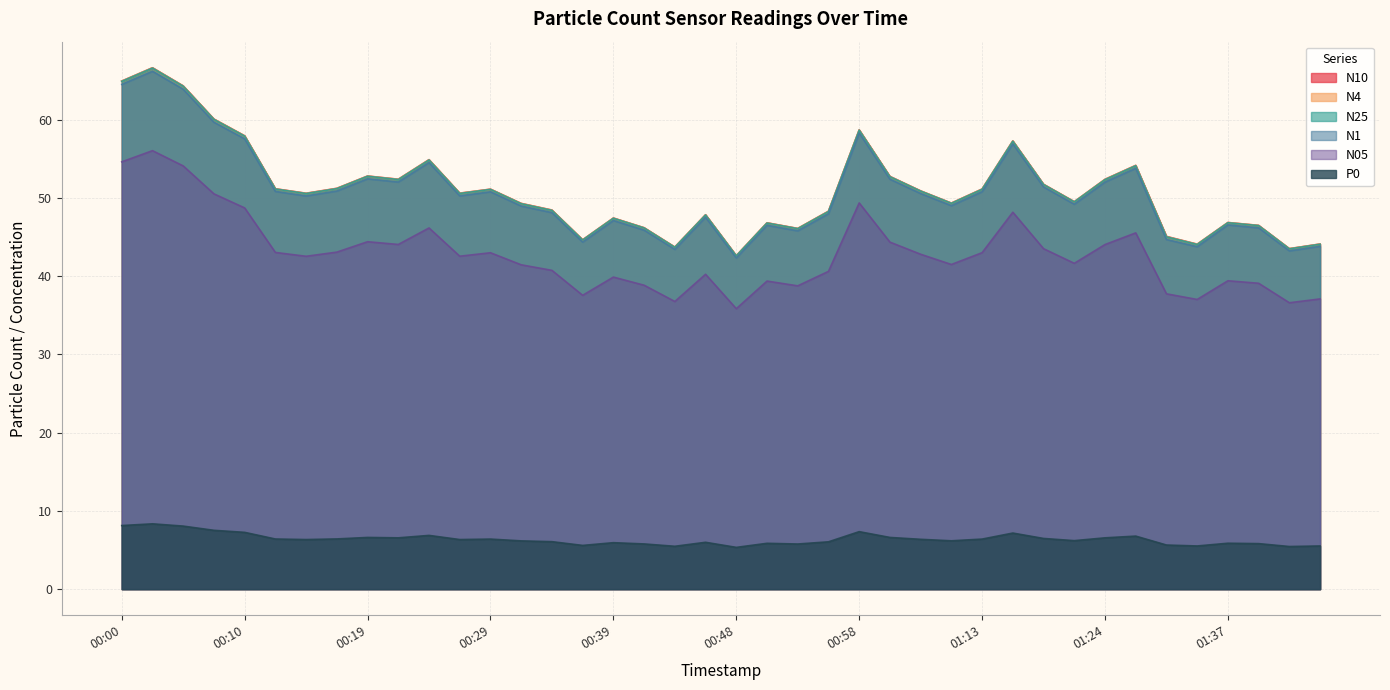

Which category has the lowest value across all series?

00:48